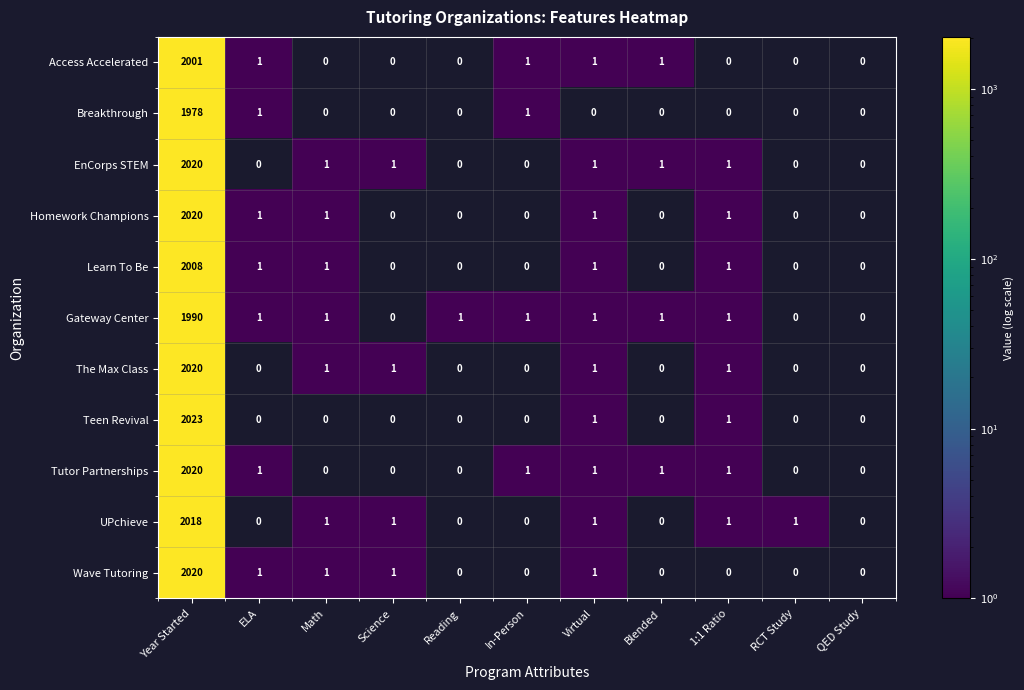

What is the total value across all series at Year Started?

22118